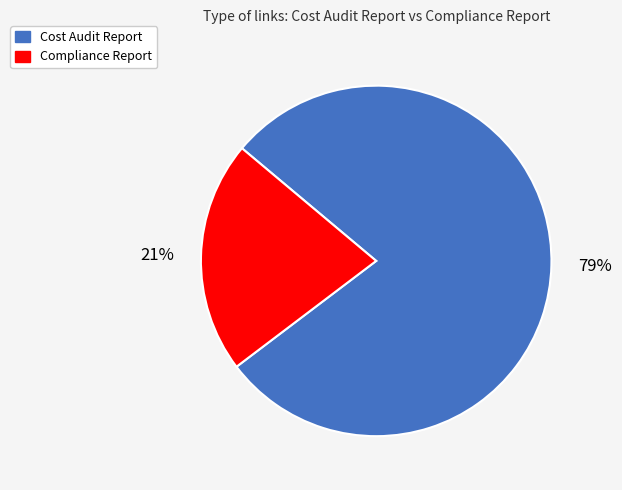

Which has a higher value, Cost Audit Report or Compliance Report?

Cost Audit Report